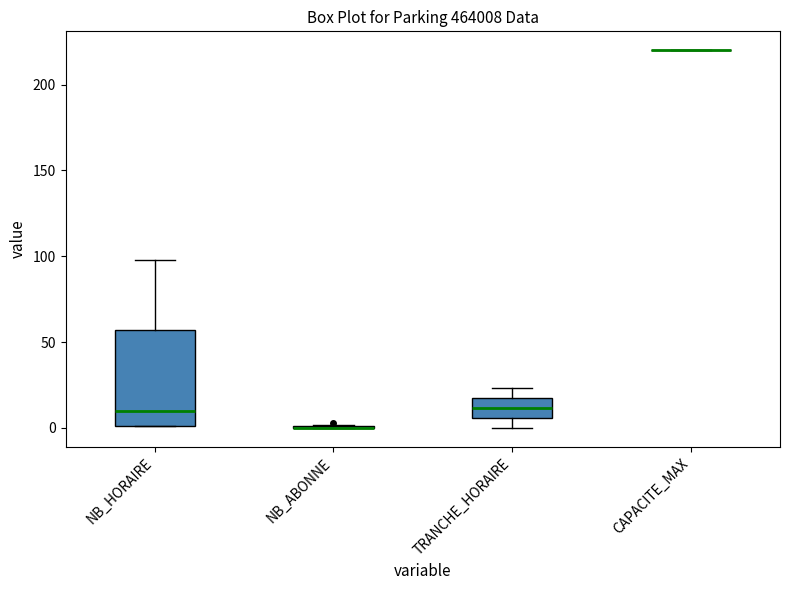

Reading left to right, transcribe this box plot: for each box, give where its median line is, the range the box spans, and where its two whiskers end, as read against the y-axis. The values are not printed on the chart, so give them approximately, as read against the axis.

NB_HORAIRE: median 10, box 0 to 55, whiskers 0 to 100
NB_ABONNE: box collapsed to a line at 0, whiskers 0 to 0
TRANCHE_HORAIRE: median 10, box 5 to 15, whiskers 0 to 25
CAPACITE_MAX: box collapsed to a line at 220, whiskers 220 to 220